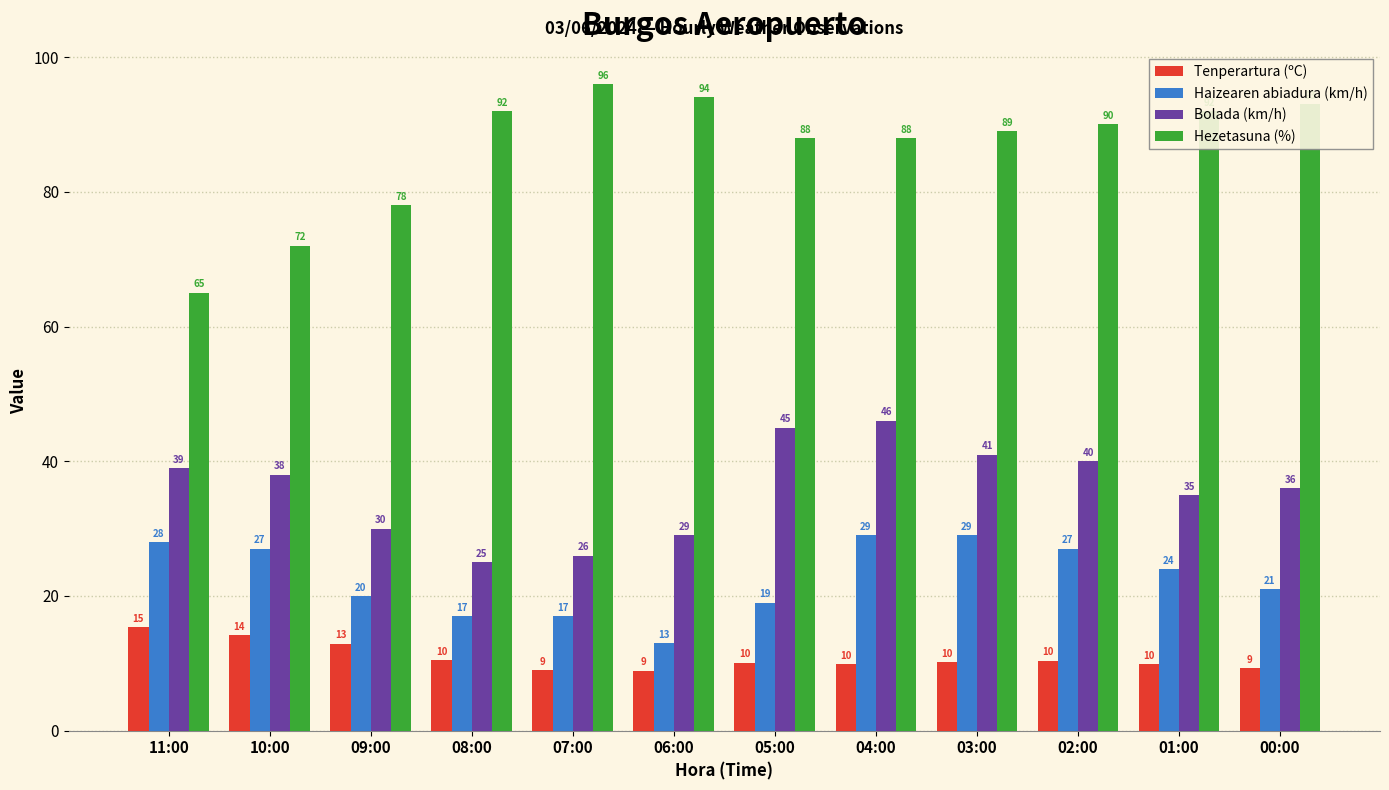

Read the Hezetasuna (%) value at 04:00.

88.0